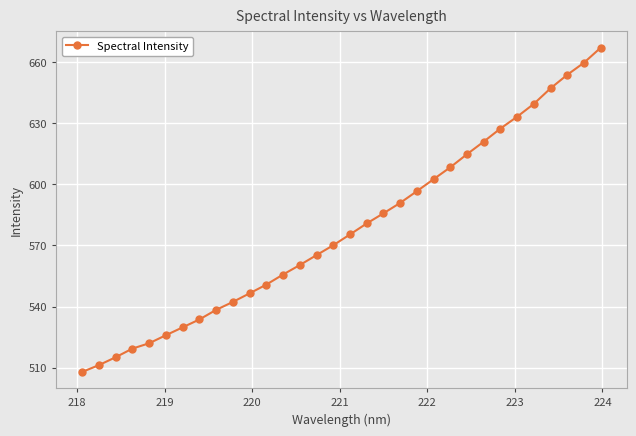

True or false: the data has more than 2 interior local peaks.

False